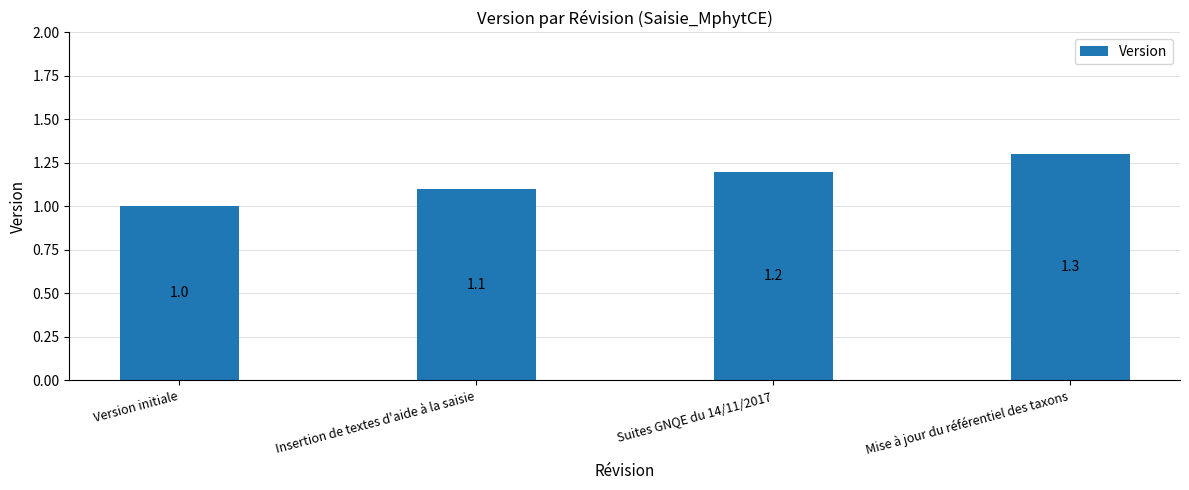

What is the value of the 4th bar from the left?

1.3